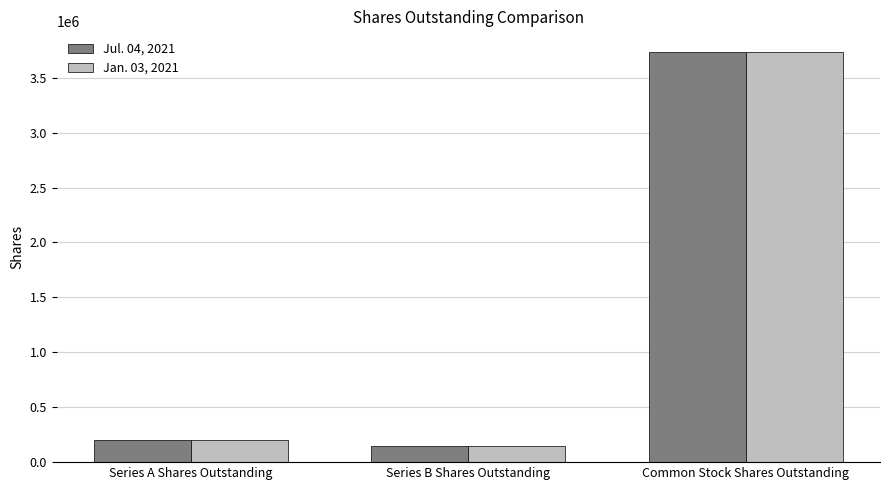

At which category is the sum across all series the highest?

Common Stock Shares Outstanding